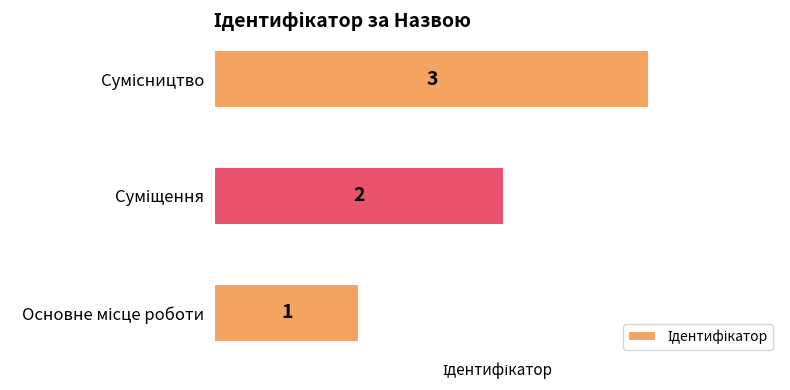

What is the greatest value displayed?

3